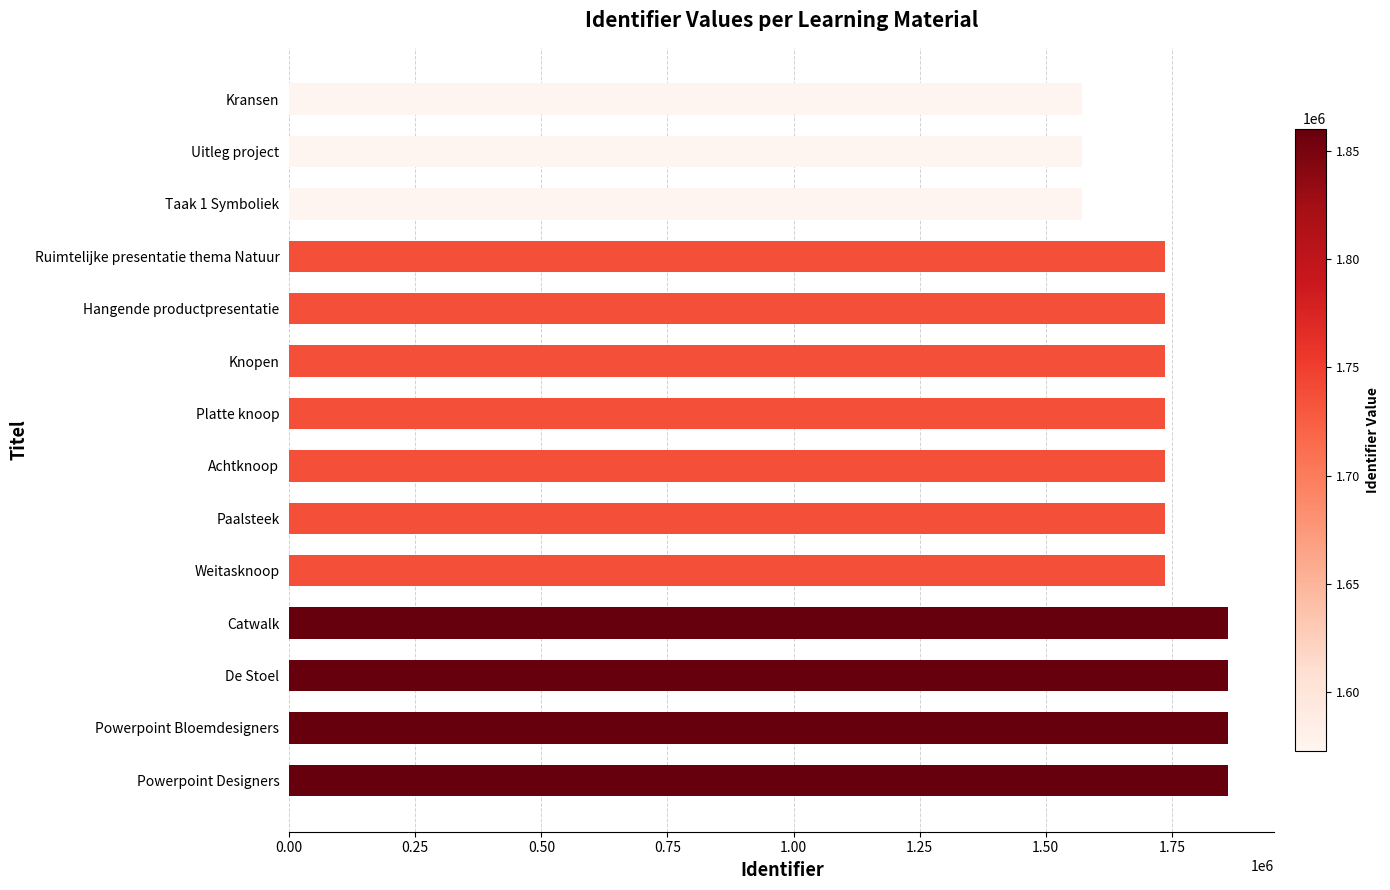

Does the chart contain any negative values?

No